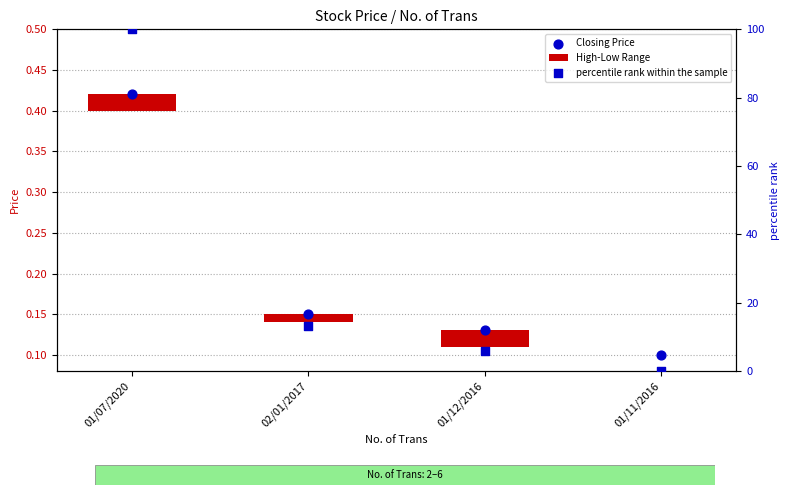

At how many categories does at least one series exceed 35?

1